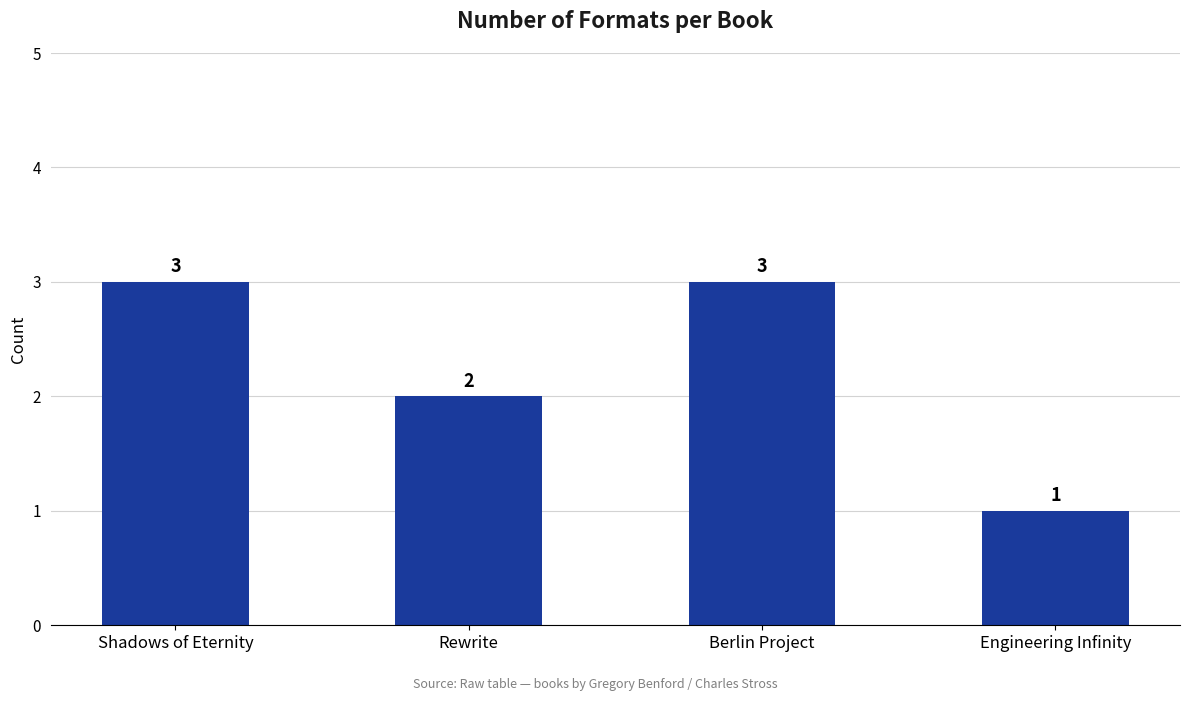

Does the chart contain any negative values?

No